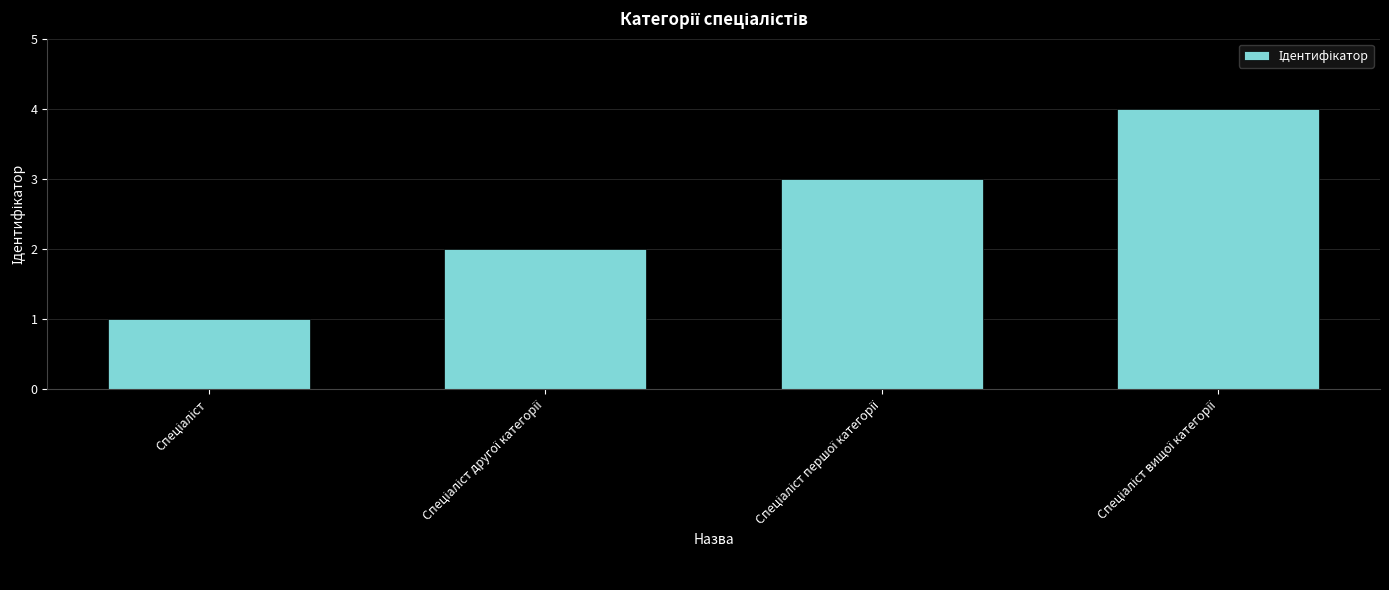

Reading left to right, what are all the values shown in this chart?

1	2	3	4